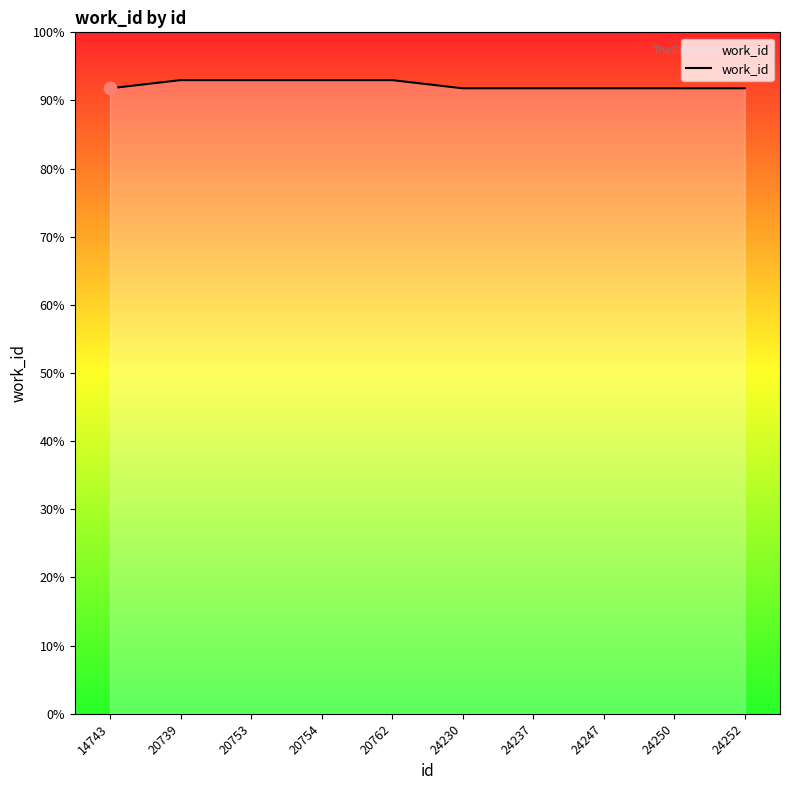

What is the ratio of the value at 24230 to the value at 24252?

1.0